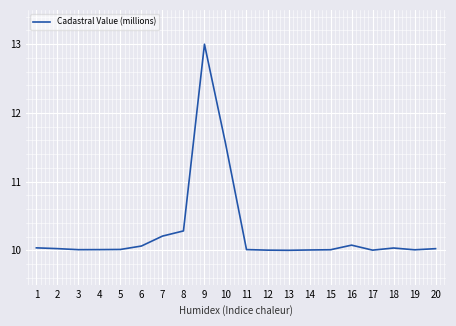

What is the ratio of the value at 14 to the value at 15?

1.0